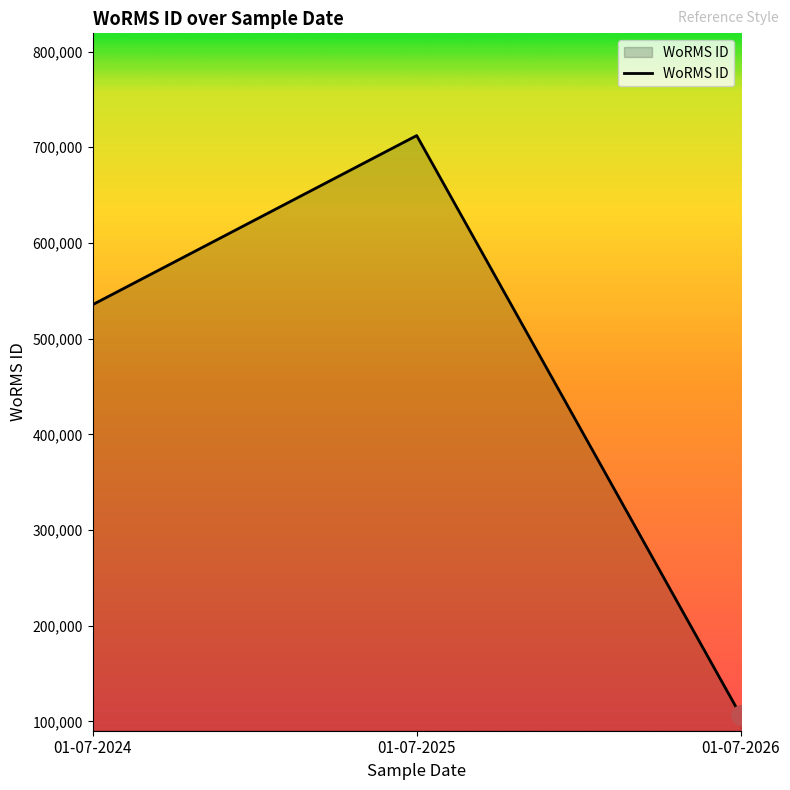

Does the chart have visible grid lines?

No